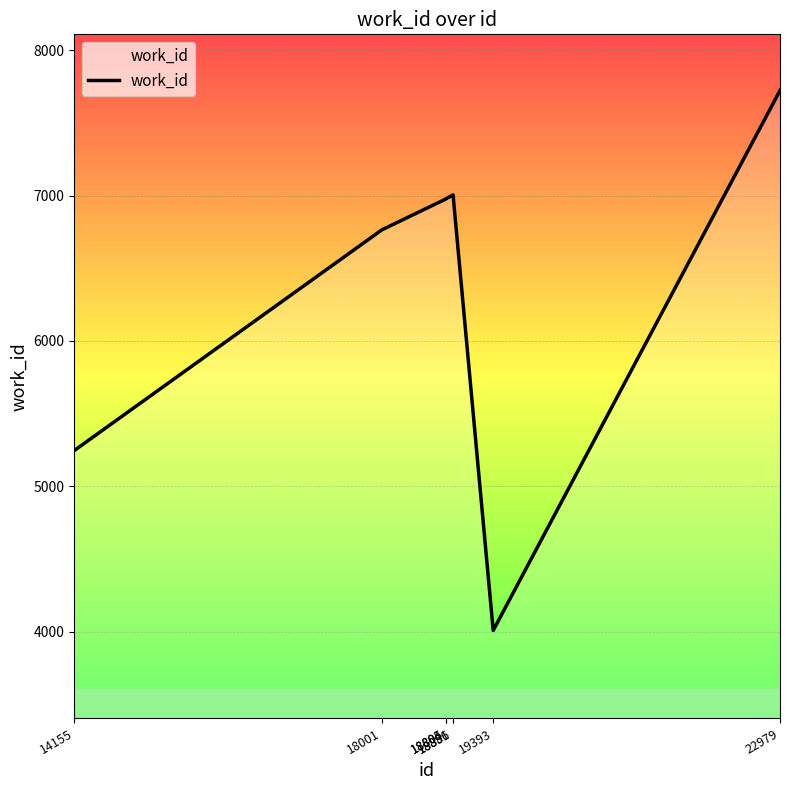

What is the difference between the maximum and minimum values?

3712